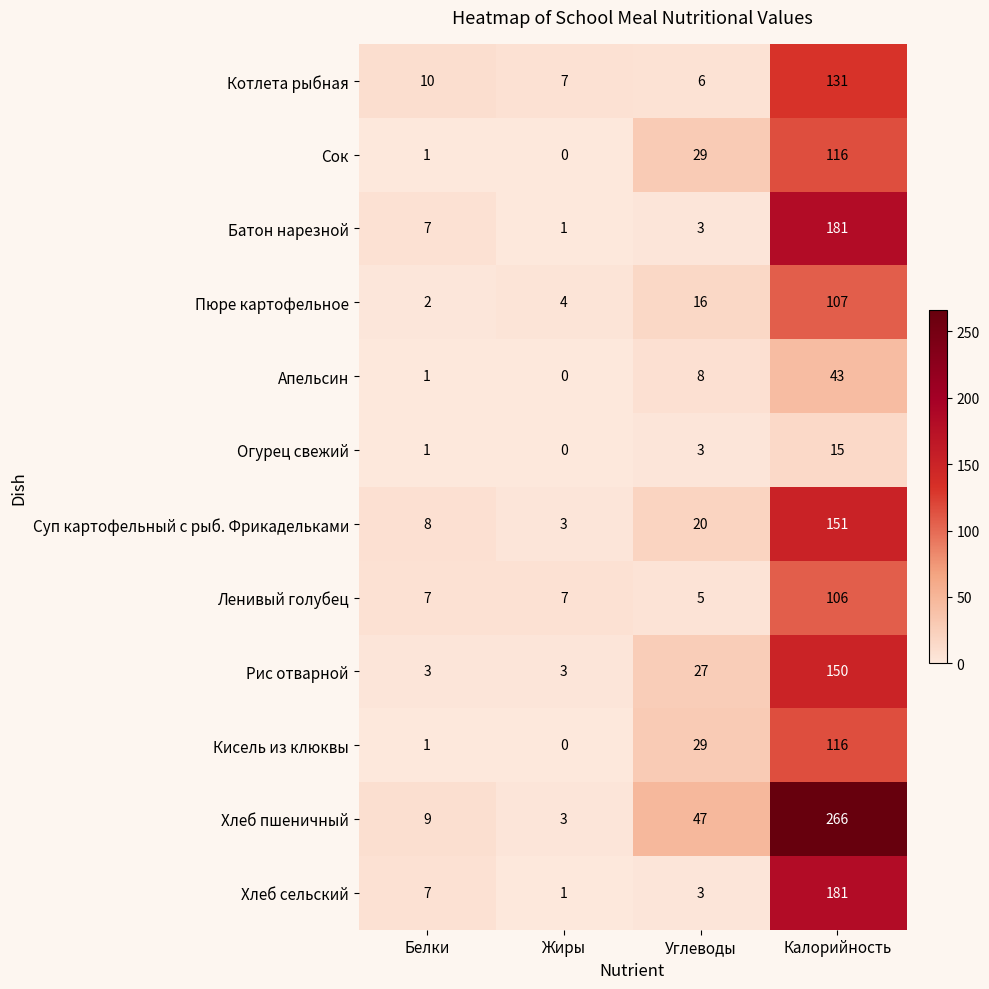

How many data points in Рис отварной are less than 27?

2